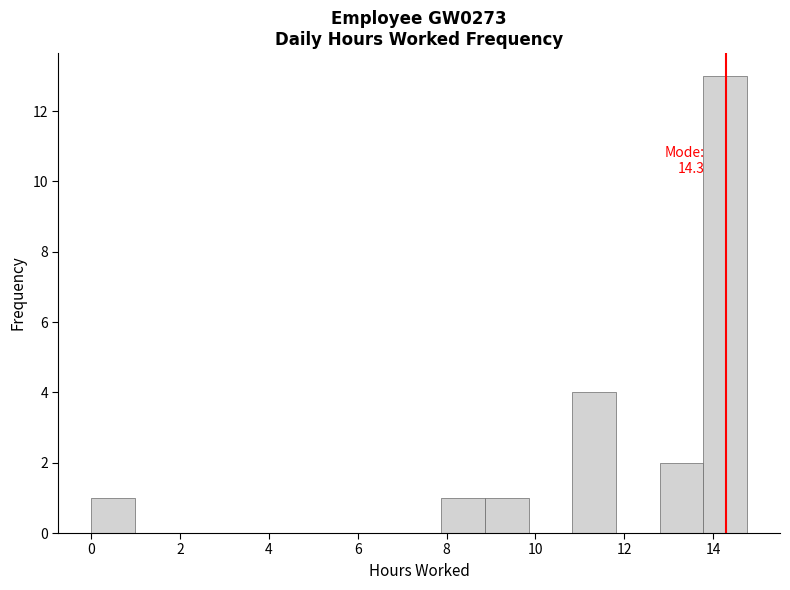

Which range on the x-axis has the tallest bar?

13.8 to 14.8